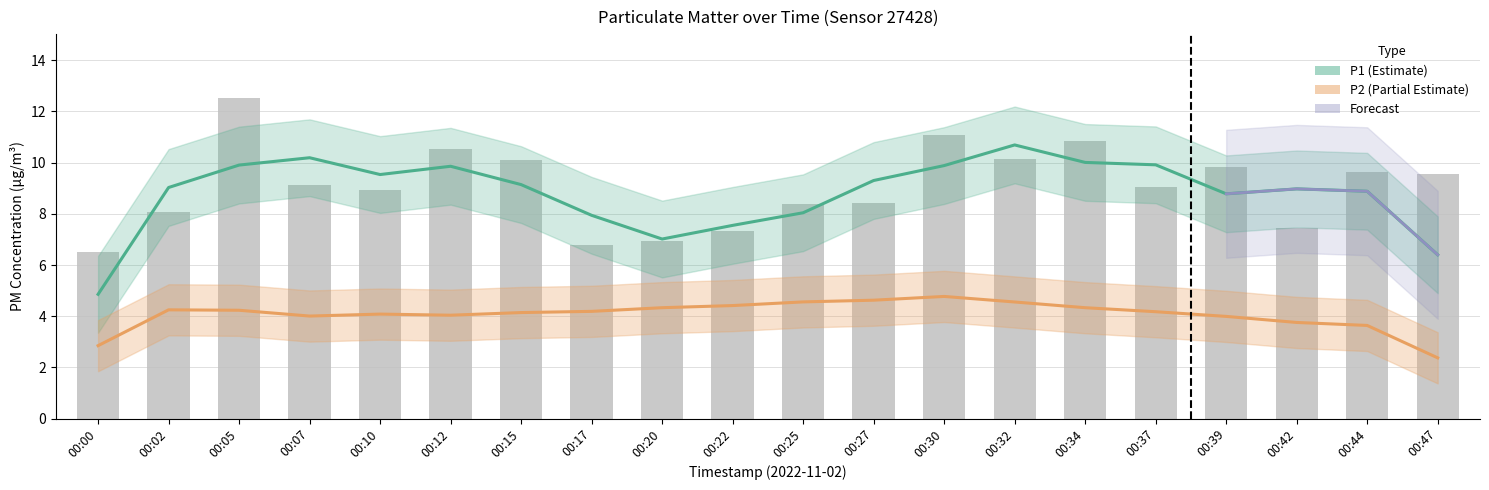

Read the value at 00:32.

10.1